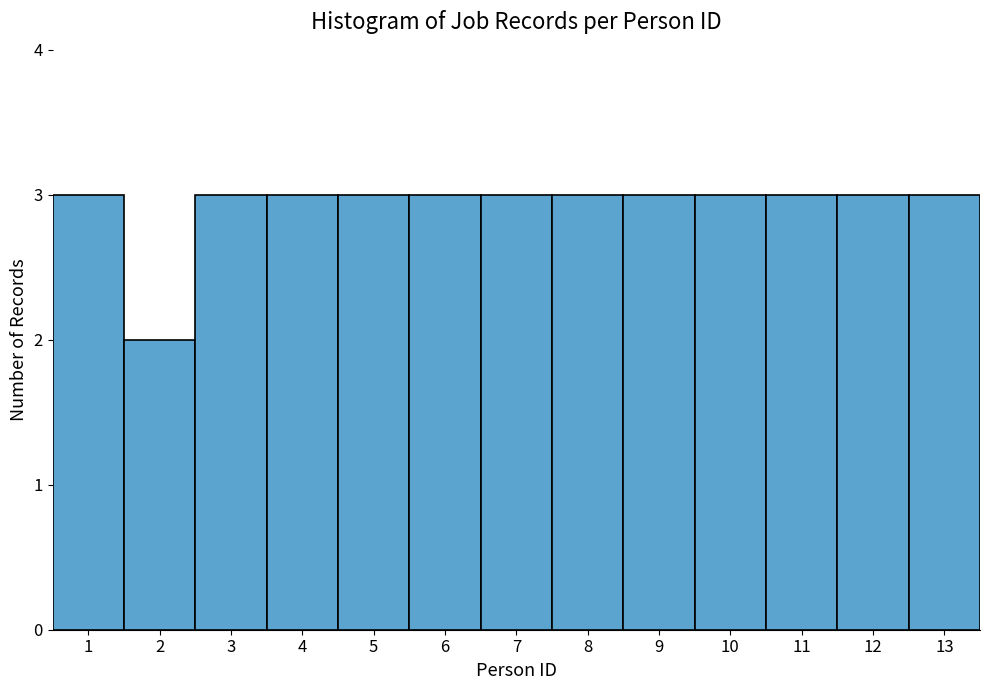

Reading left to right, list every bar in this chart as the range it spans on the x-axis followed by its height. The values are not printed on the chart, so give them approximately, as read against the axis.

0.5 to 1.5: 3
1.5 to 2.5: 2
2.5 to 3.5: 3
3.5 to 4.5: 3
4.5 to 5.5: 3
5.5 to 6.5: 3
6.5 to 7.5: 3
7.5 to 8.5: 3
8.5 to 9.5: 3
9.5 to 10.5: 3
10.5 to 11.5: 3
11.5 to 12.5: 3
12.5 to 13.5: 3